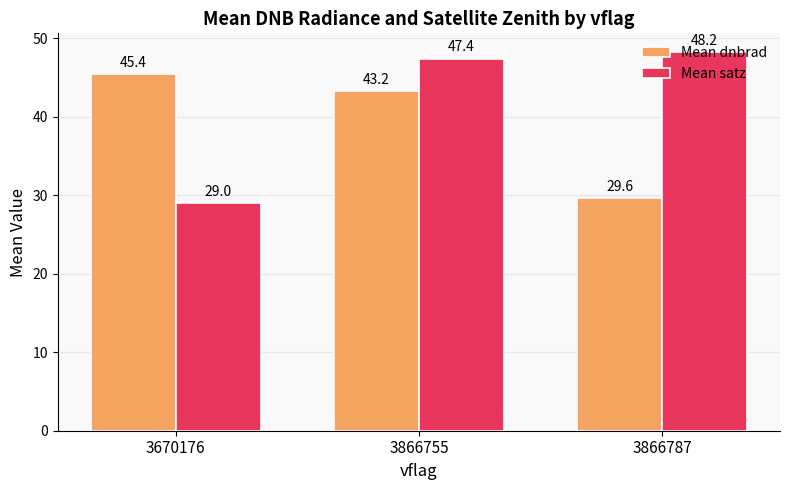

The value of Mean satz at 3866787 is 48.2. True or false?

True